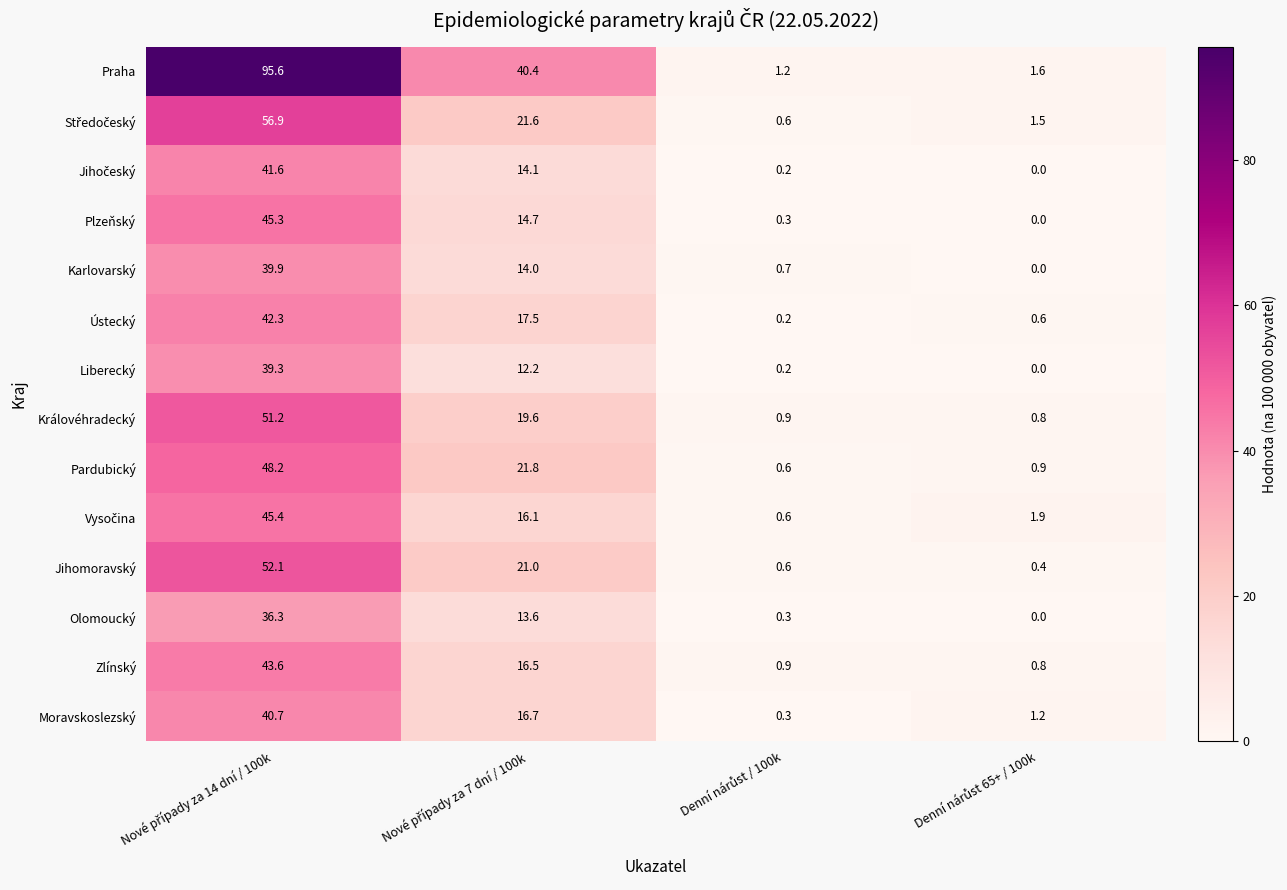

What is the difference between the second highest and minimum values in the Moravskoslezský series?

16.4